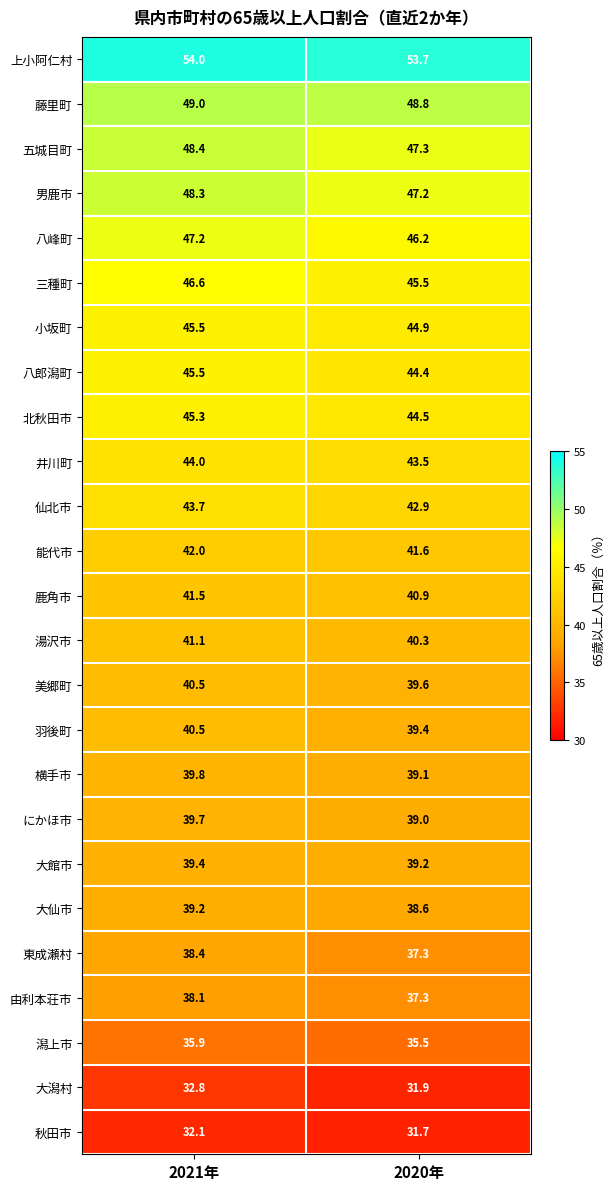

Is it true that にかほ市 equals 24.0 at 2021年?

False